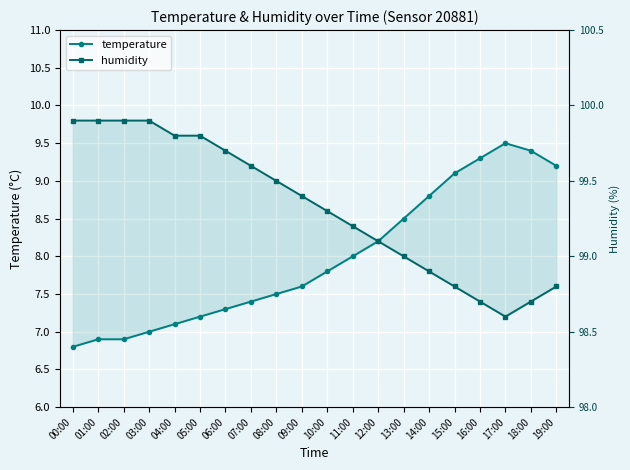

Rank the series by their maximum value, from highest to lowest.

humidity, temperature